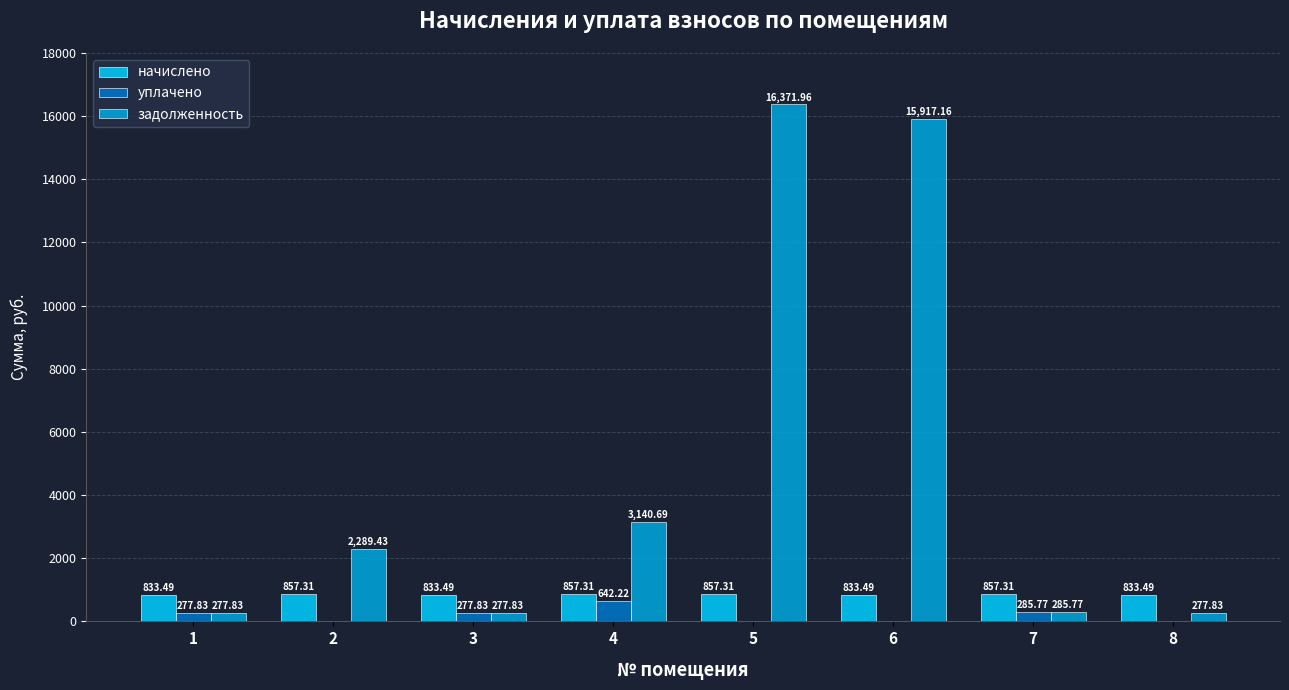

At which category is the sum across all series the highest?

5